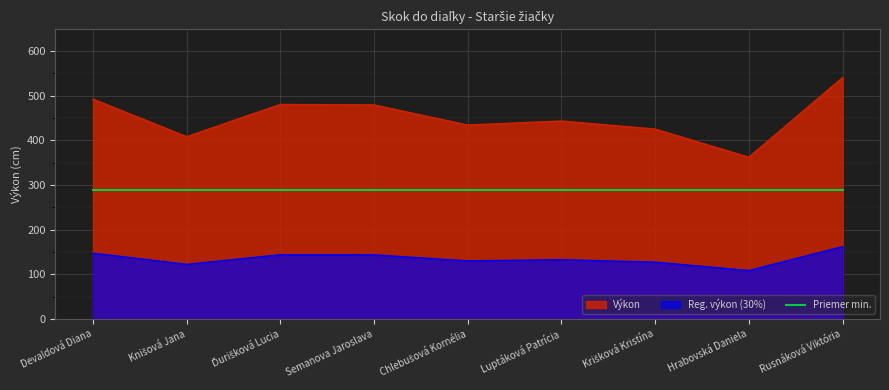

Which label corresponds to the largest value in the chart?

Rusnáková Viktória